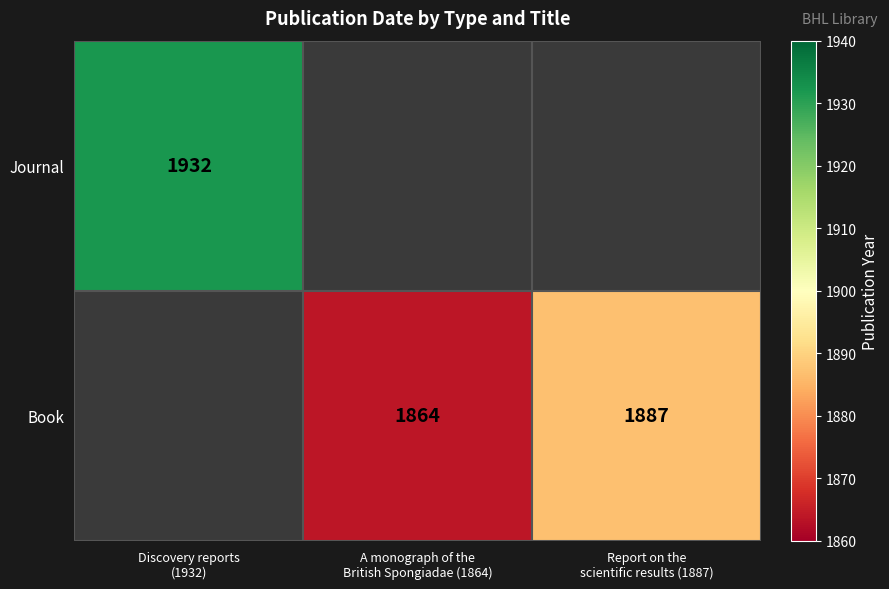

The value of Book at Report on the scientific results (1887) is 3232.8. True or false?

False